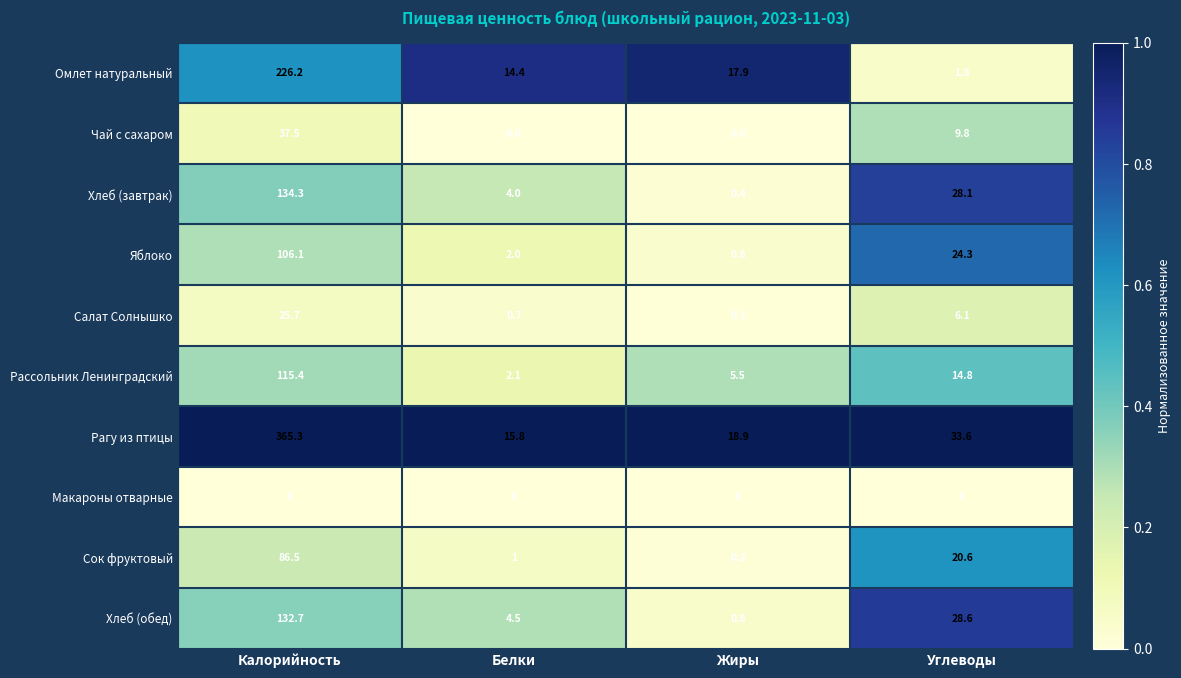

What is the greatest value displayed?

365.3